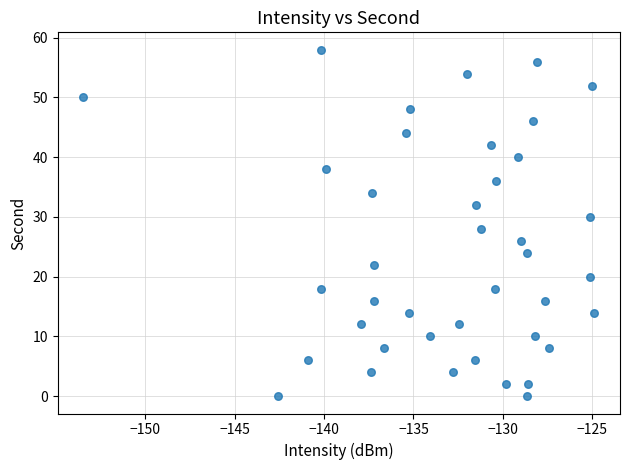

What is the range of Y values (max minus min)?

58